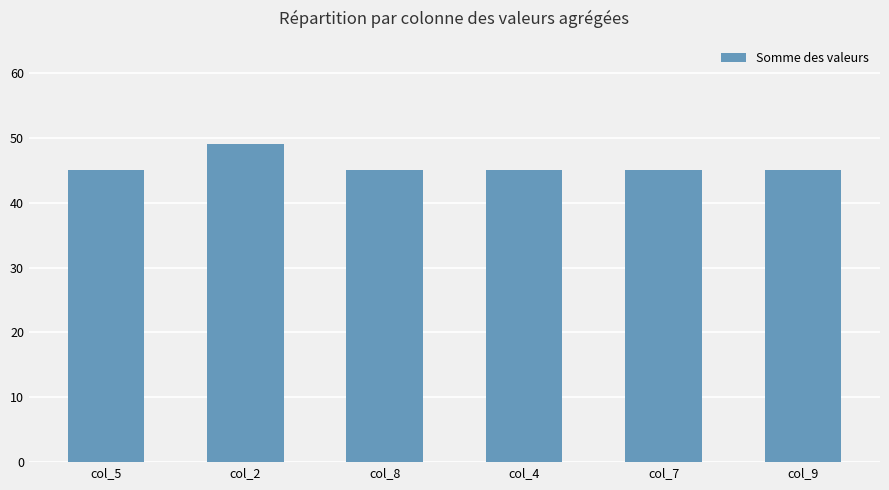

Reading left to right, extract all data points from this chart.

45	49	45	45	45	45